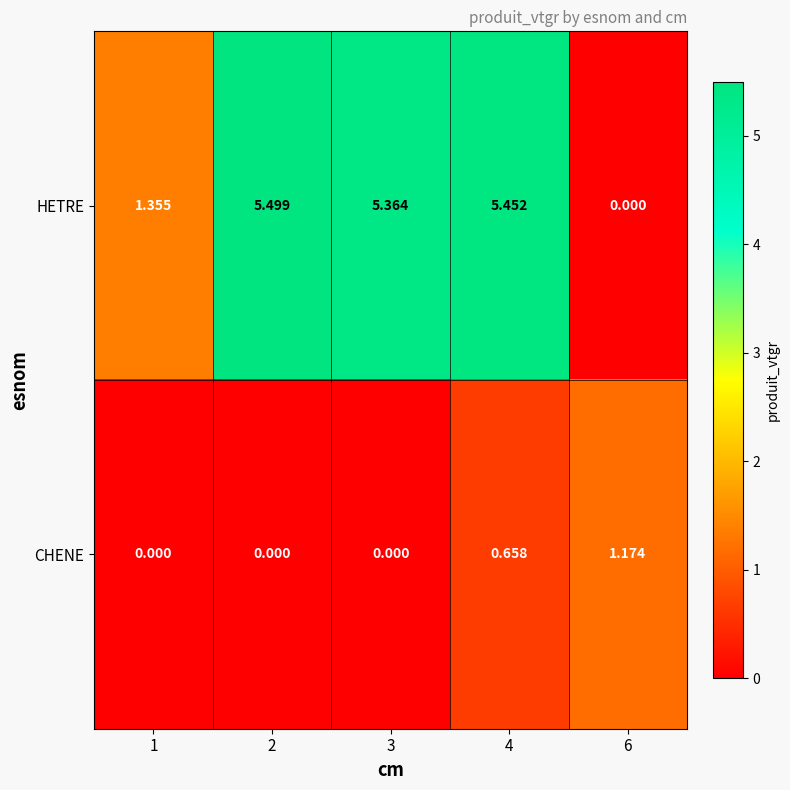

Rank the series by their average value, from lowest to highest.

CHENE, HETRE